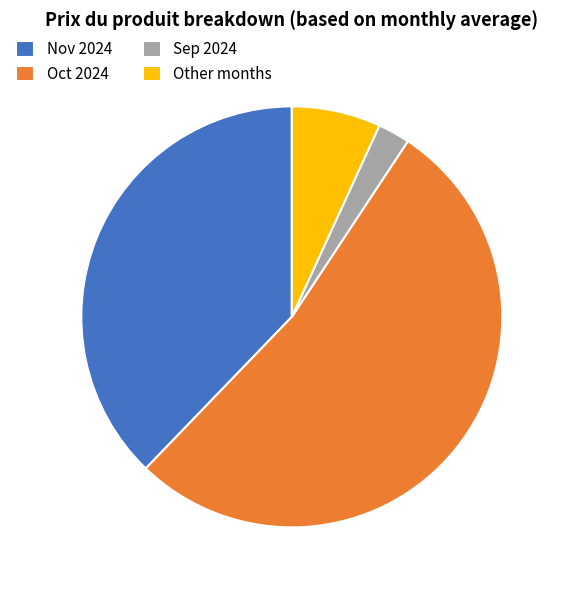

The Nov 2024 slice represents 38% of the pie. True or false?

True